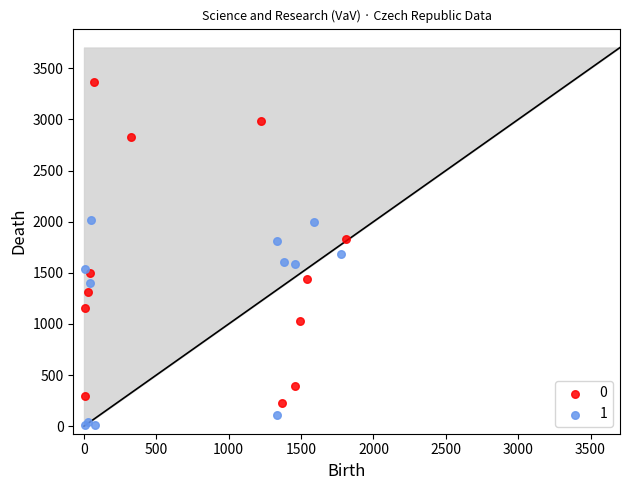

What are all the series names shown in the legend?

0, 1